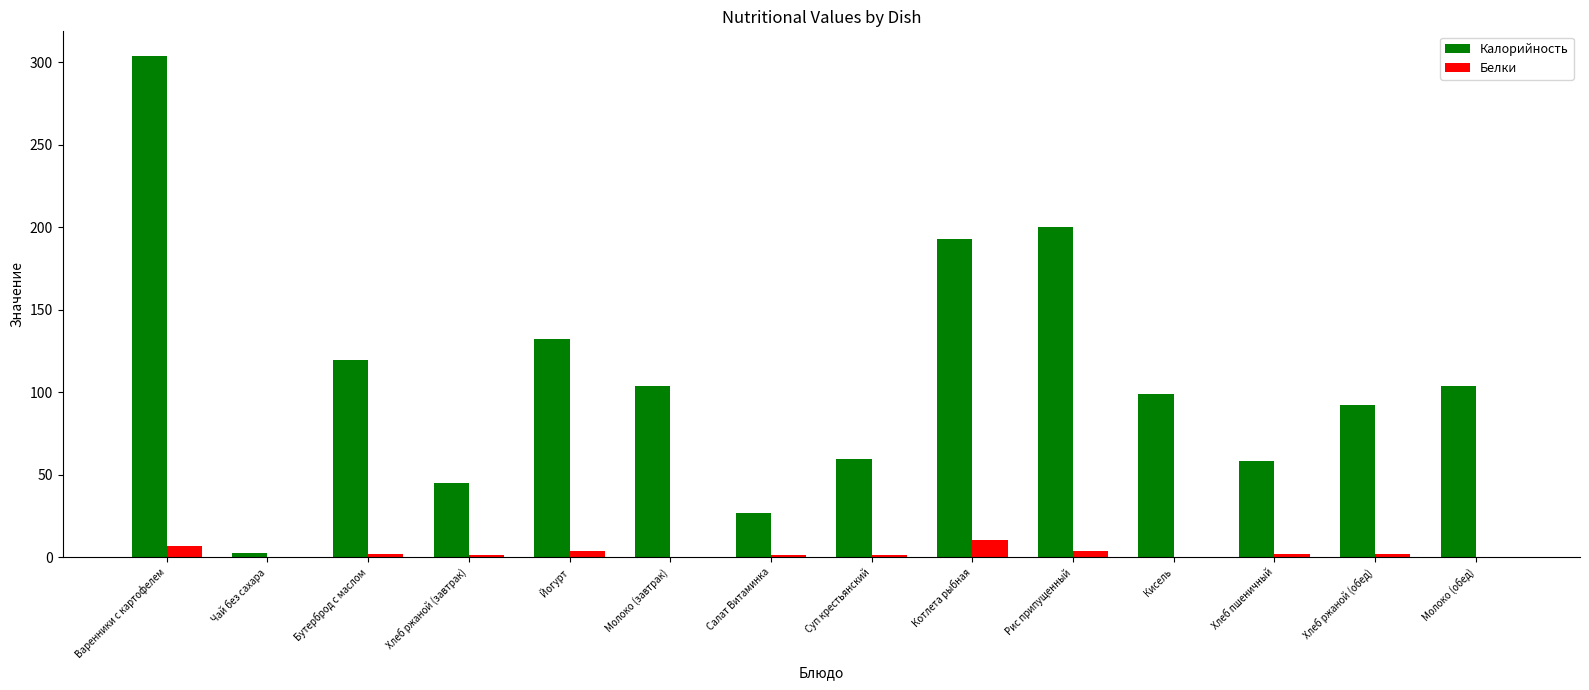

Which series changed the most between Бутерброд с маслом and Хлеб ржаной (обед)?

Калорийность